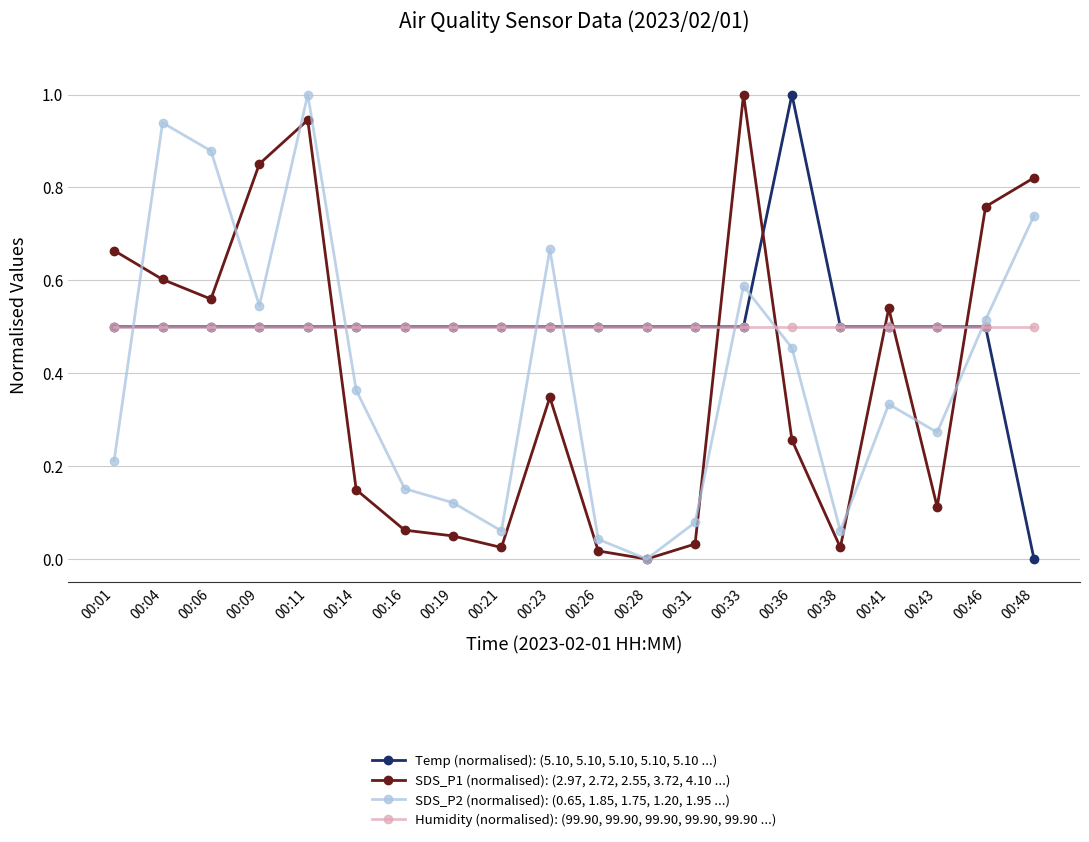

What is the sum of all Temp (normalised): (5.10, 5.10, 5.10, 5.10, 5.10 ...) values?

10.0